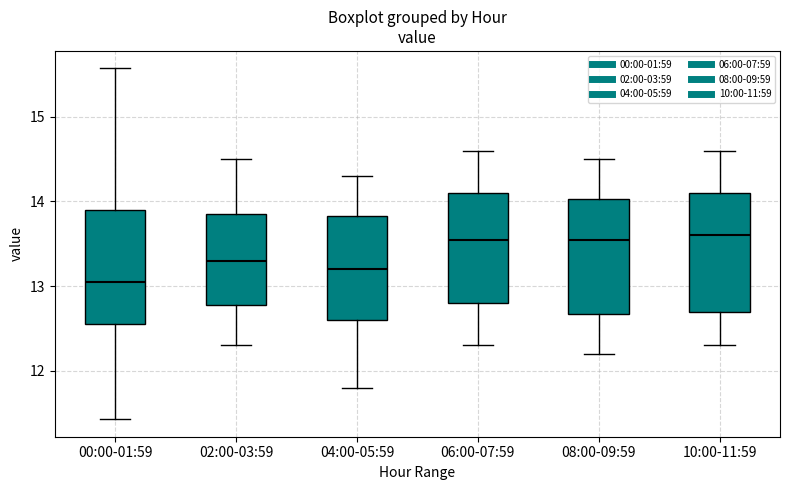

Where is the lower edge of the box for 02:00-03:59 on the y-axis? The values are not printed on the chart, so give them approximately, as read against the axis.

12.8